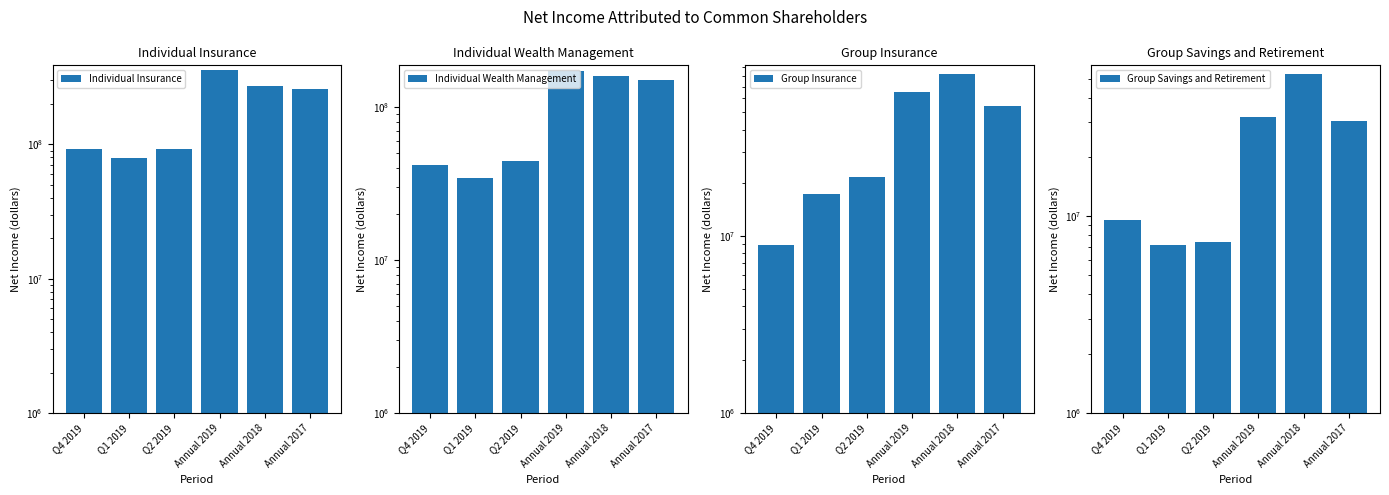

How many groups of bars are there?

6